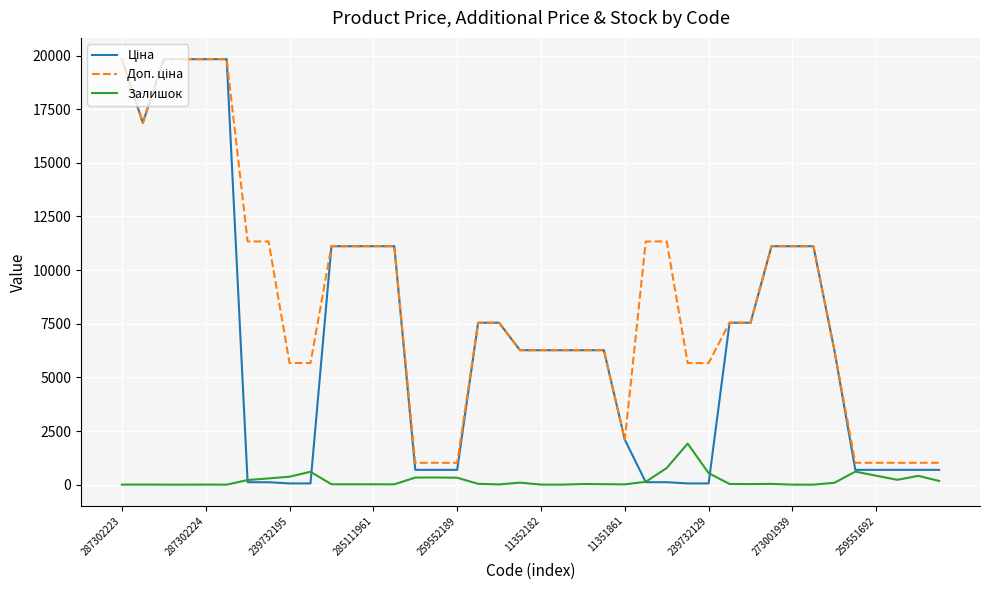

Does the chart display data point markers on the line(s)?

No